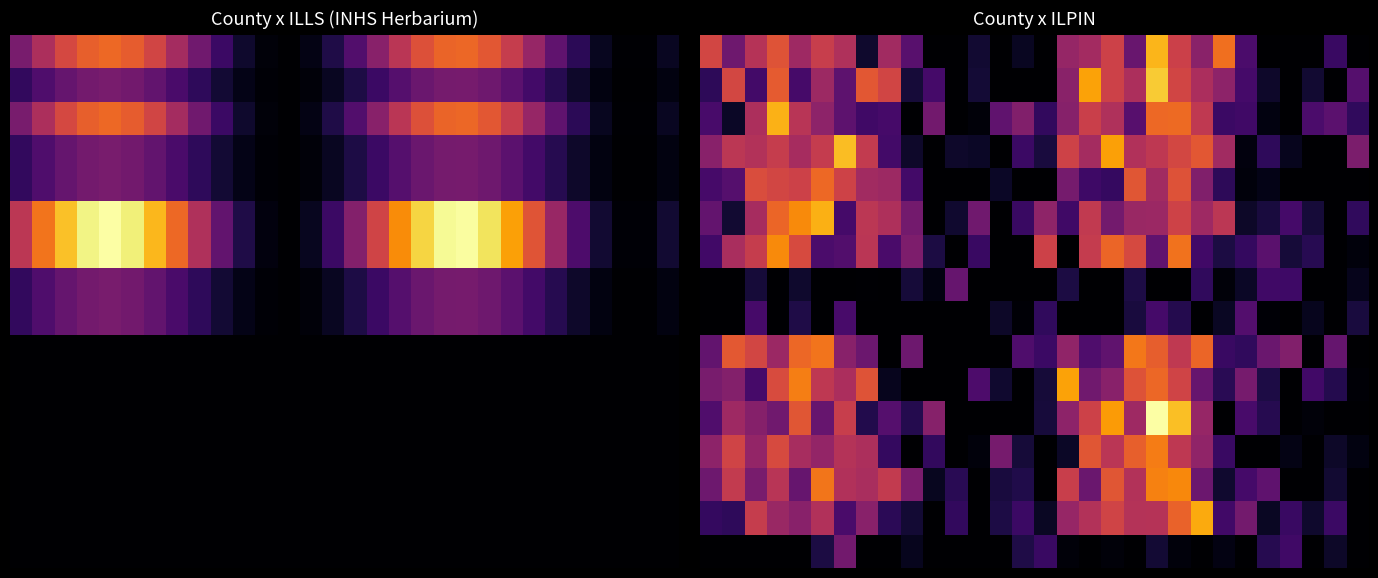

What is the maximum value shown in the chart?

1.8